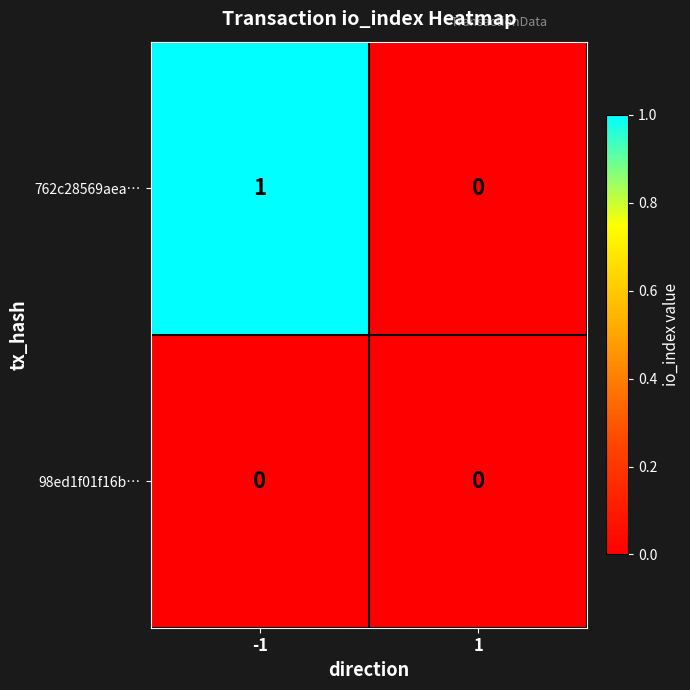

Between -1 and 1, which series saw the biggest shift?

762c28569aea…